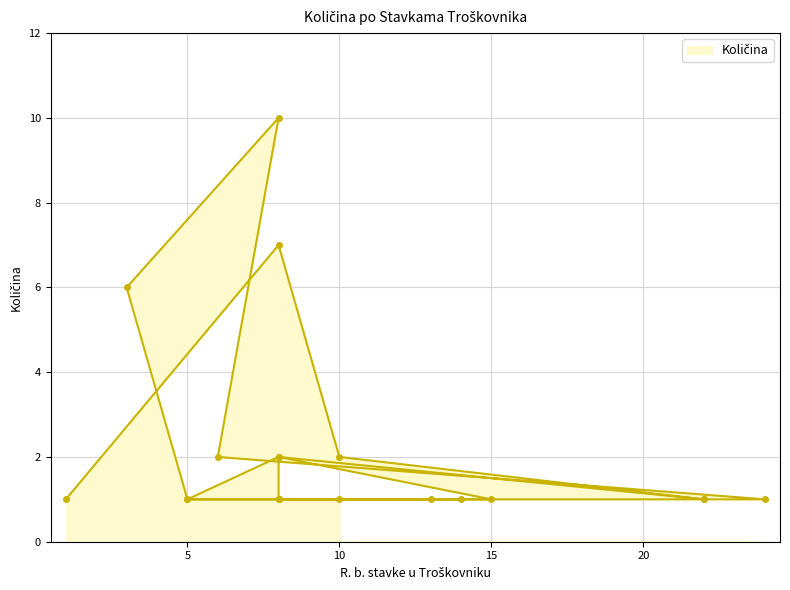

What is the minimum value shown in the chart?

1